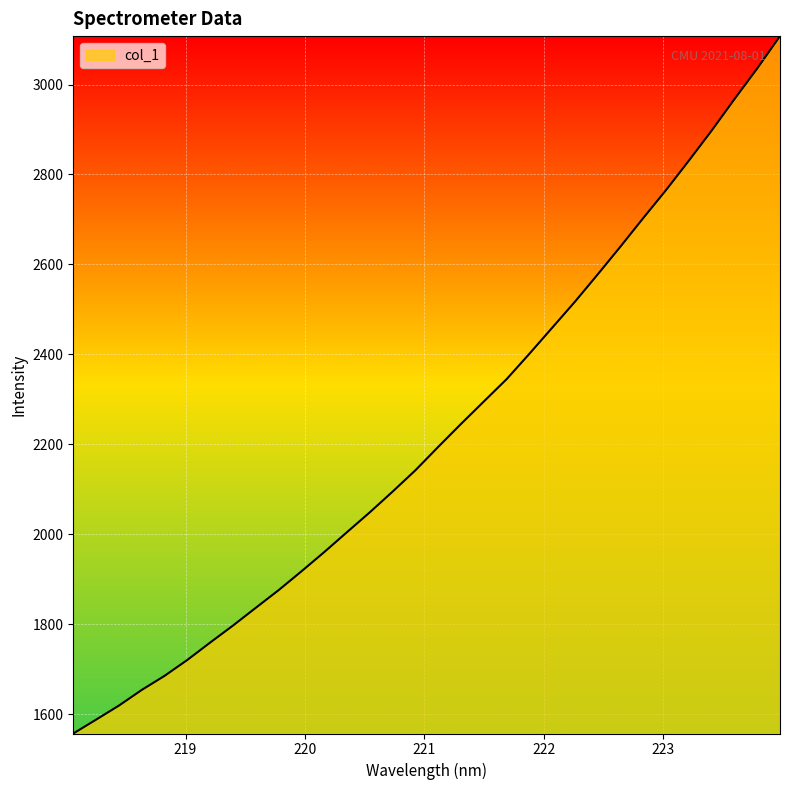

What is the difference between the maximum and minimum values?

1550.6